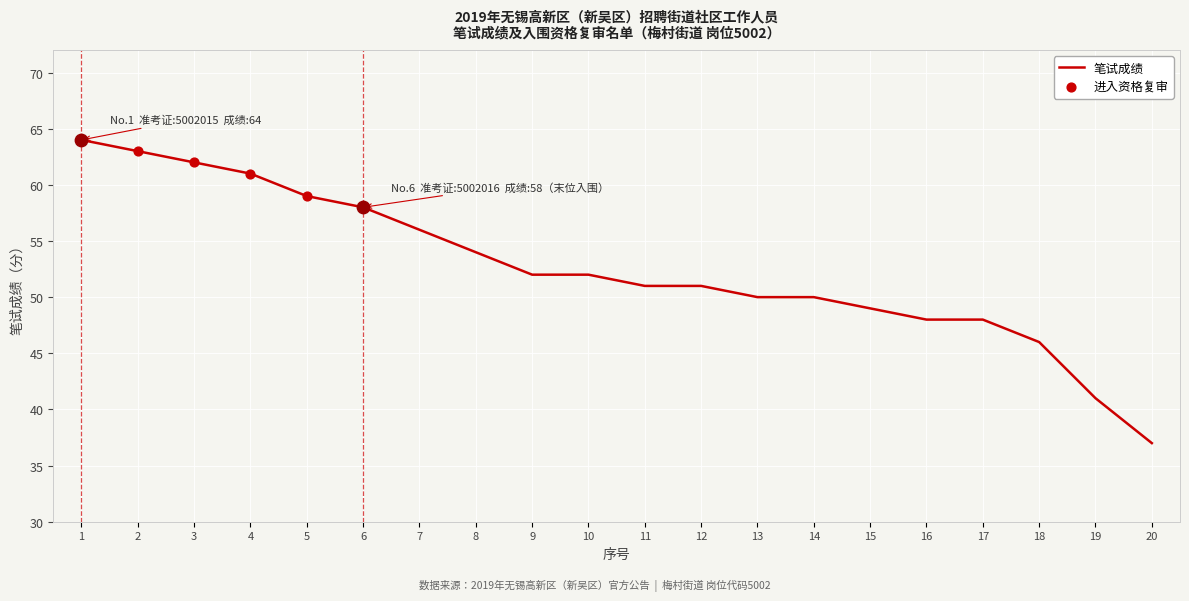

Which has a higher value, 15 or 4?

4